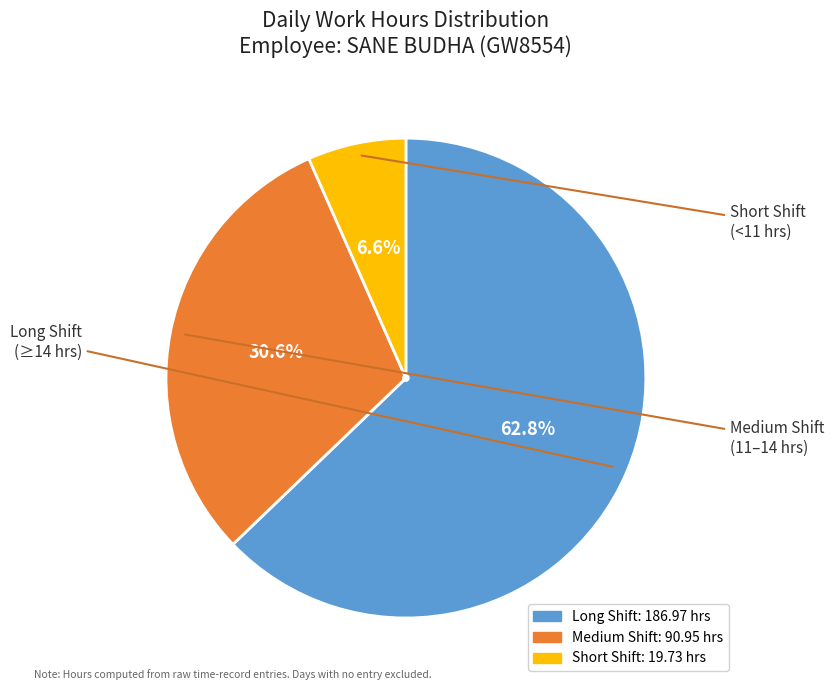

How many segments does this pie chart have?

3